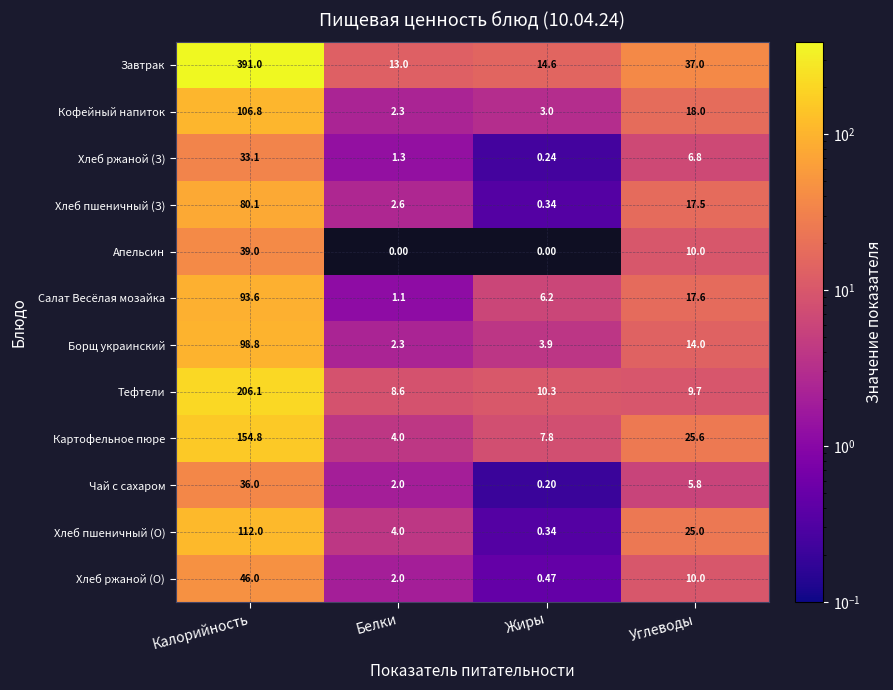

Where does the Салат Весёлая мозайка series first go above 17?

Калорийность